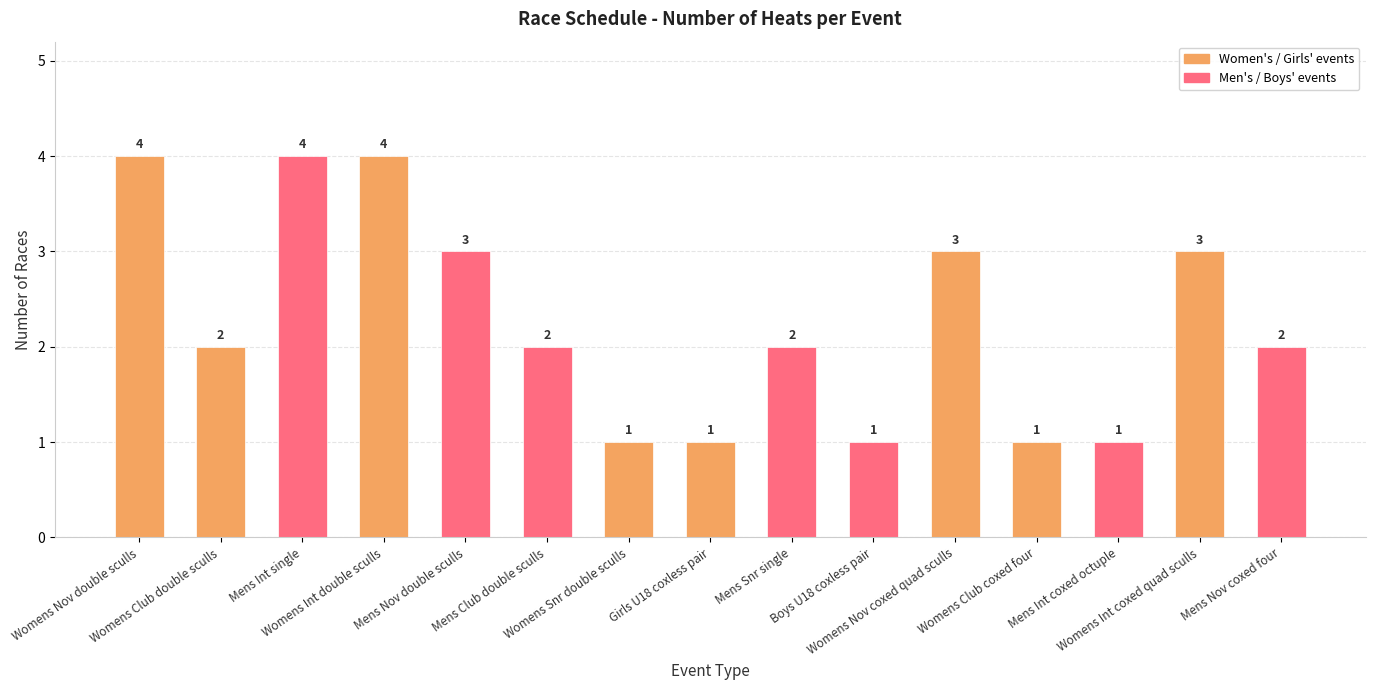

Reading right to left, transcribe all the data shown in this chart.

Mens Nov coxed four=2	Womens Int coxed quad sculls=3	Mens Int coxed octuple=1	Womens Club coxed four=1	Womens Nov coxed quad sculls=3	Boys U18 coxless pair=1	Mens Snr single=2	Girls U18 coxless pair=1	Womens Snr double sculls=1	Mens Club double sculls=2	Mens Nov double sculls=3	Womens Int double sculls=4	Mens Int single=4	Womens Club double sculls=2	Womens Nov double sculls=4